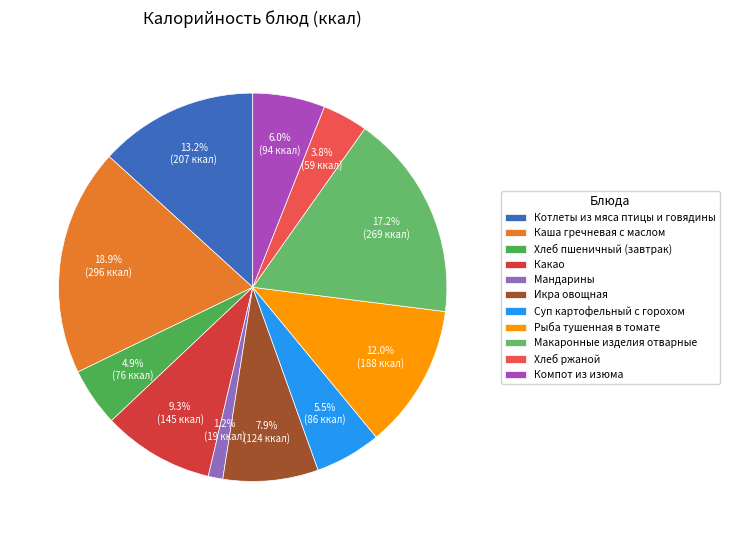

Does any single category account for the majority?

No